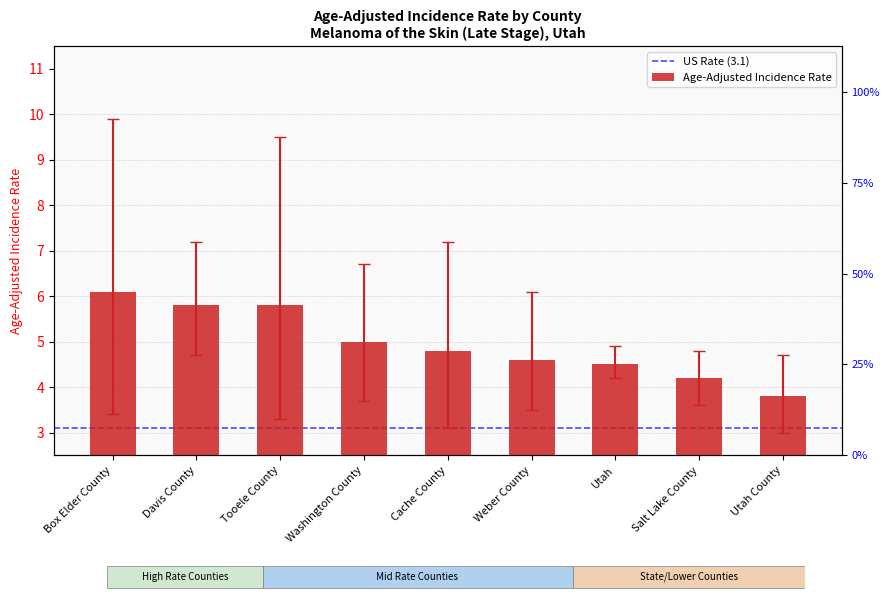

Which label corresponds to the largest value in the chart?

Box Elder County